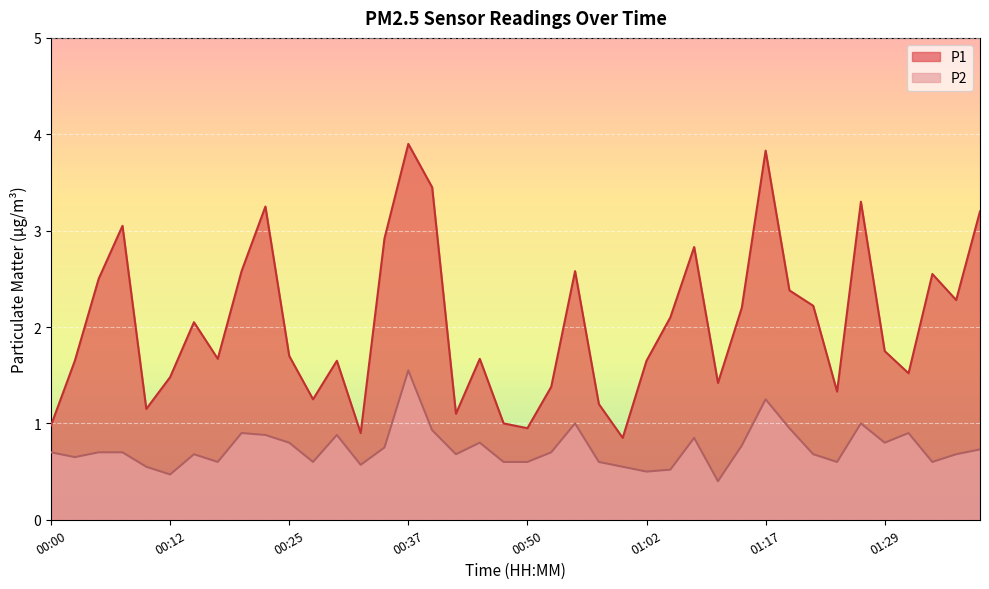

Which series has the largest range (max minus min)?

P1